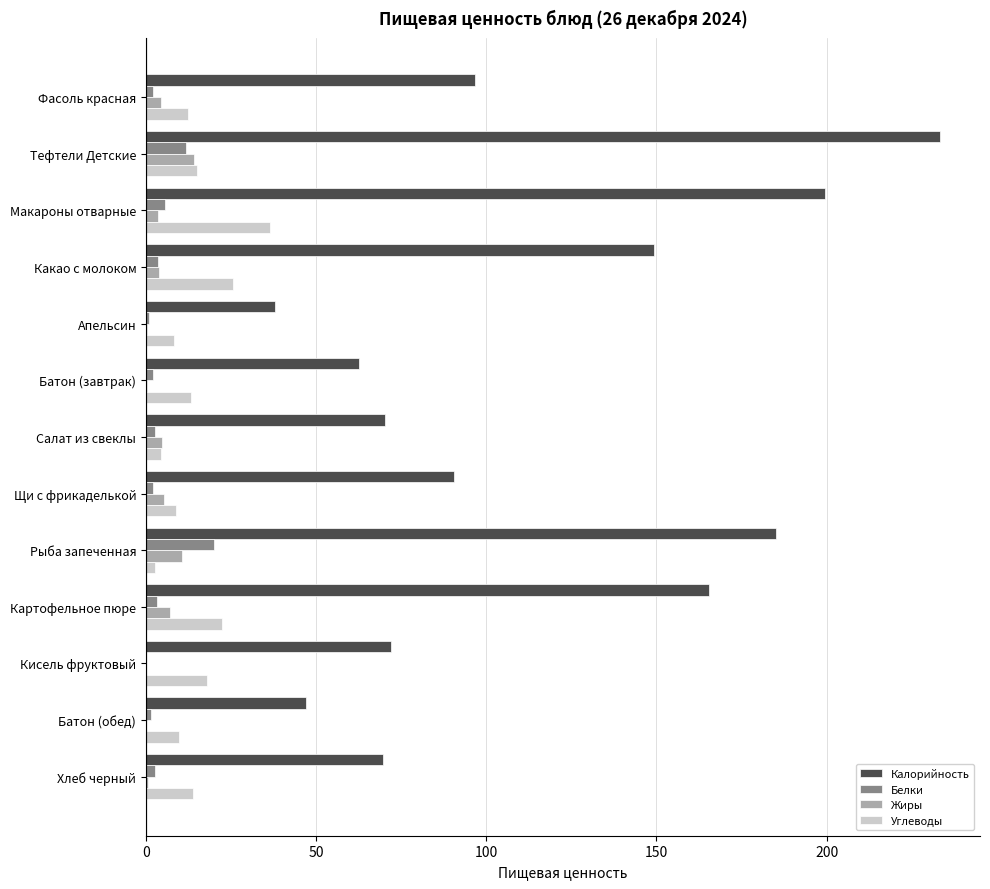

What is the sum of all Калорийность values?

1479.0